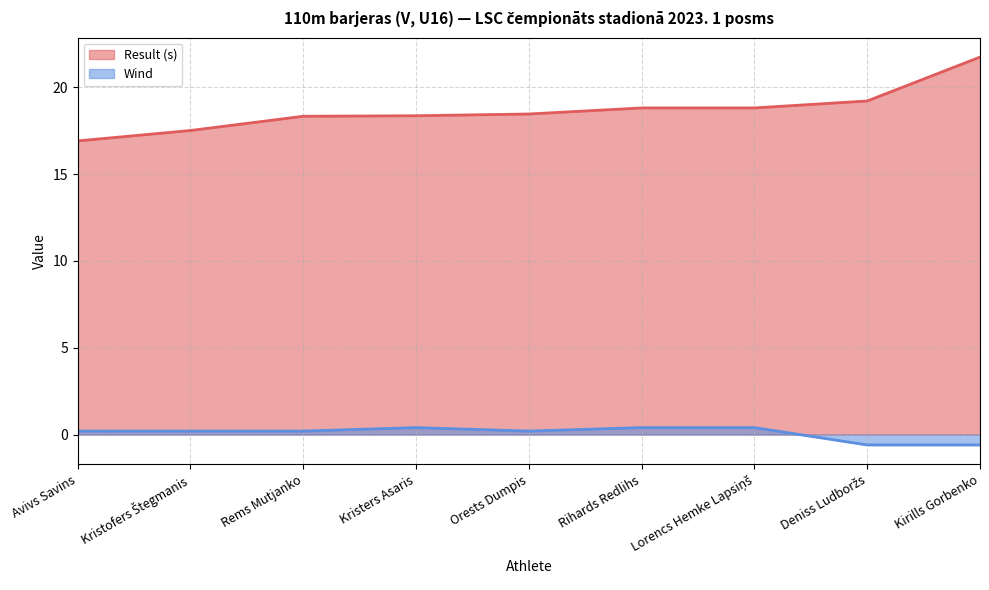

Between Orests Dumpis and Rihards Redlihs, which series saw the biggest shift?

Result (s)